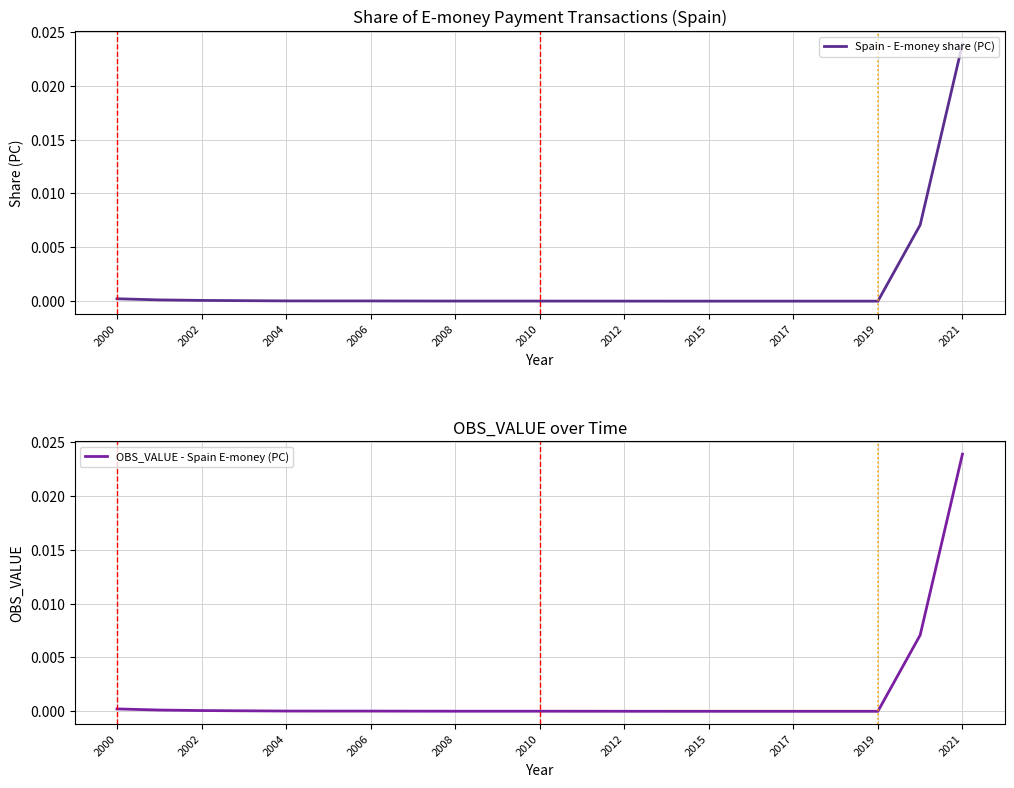

The value of OBS_VALUE - Spain E-money (PC) at 2017 is 0.0. True or false?

True